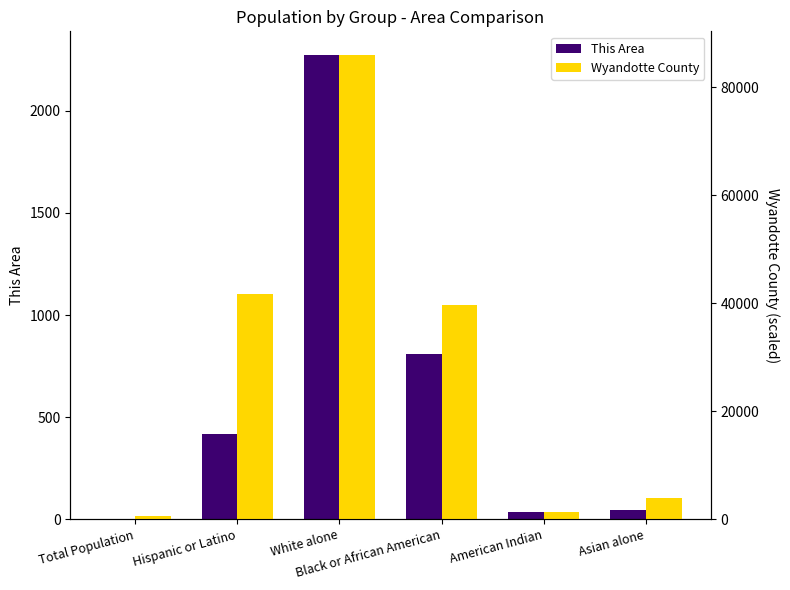

How many data points in Wyandotte County are less than 39742?

3